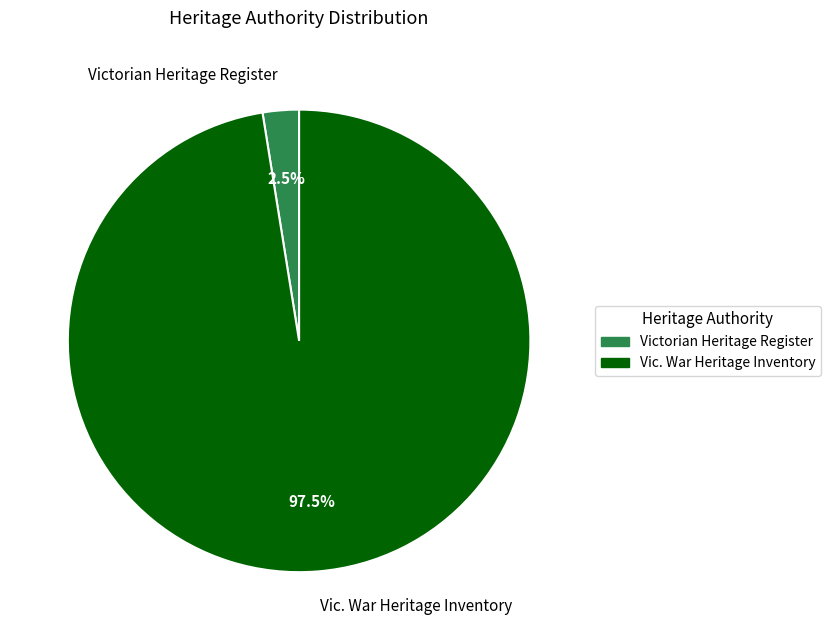

Which category accounts for the majority?

Vic. War Heritage Inventory